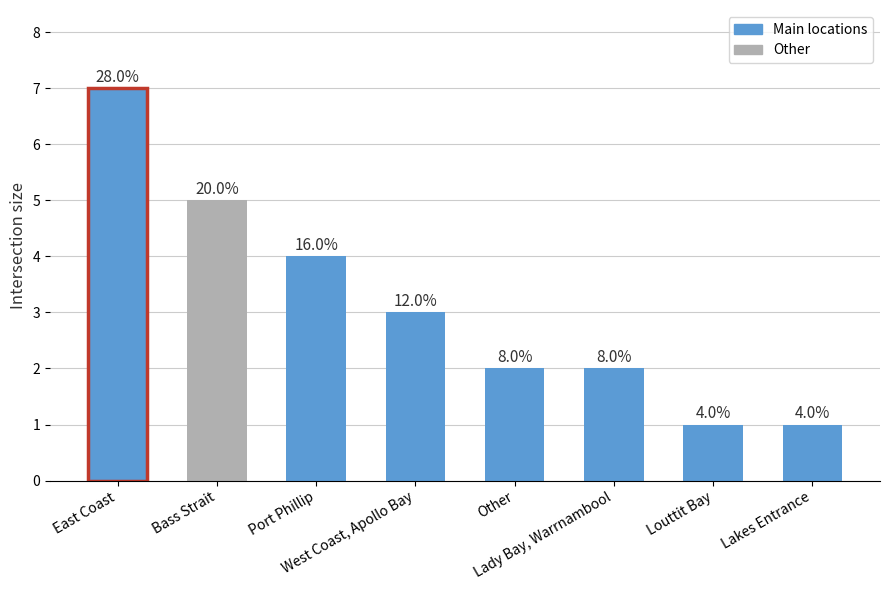

Reading left to right, transcribe all the data shown in this chart.

7	5	4	3	2	2	1	1